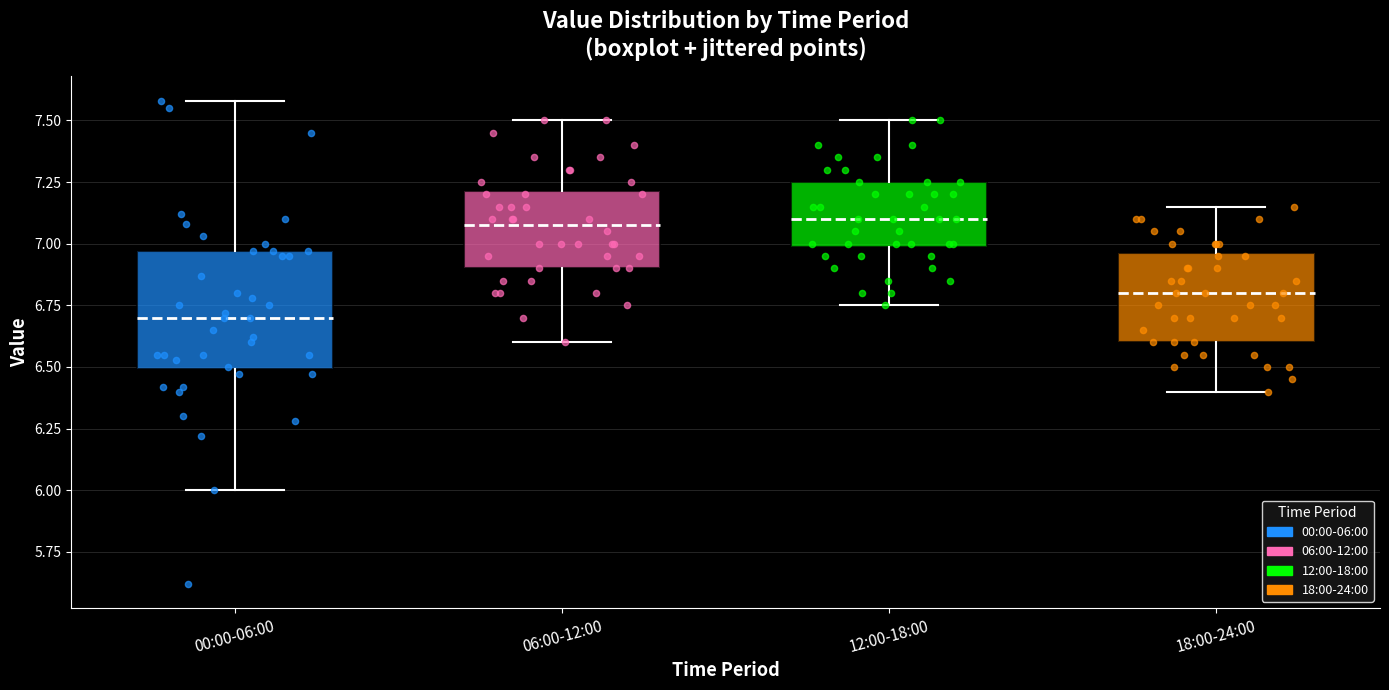

Which box is the tallest, from its lower edge to its upper edge?

00:00-06:00